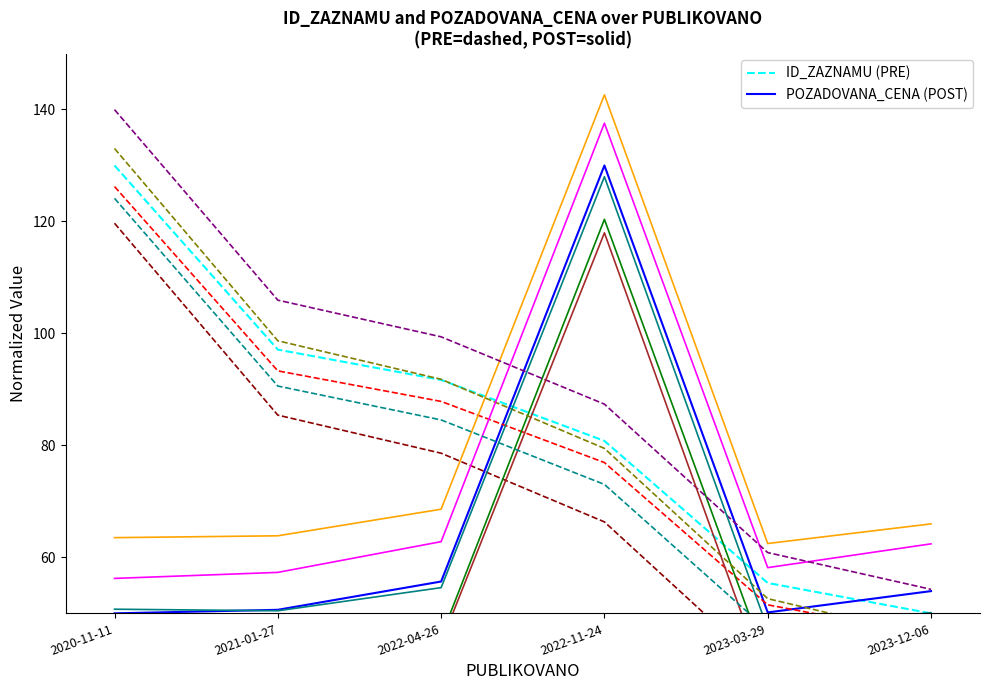

In POZADOVANA_CENA, how many points are higher than both neighbors (excluding endpoints)?

1